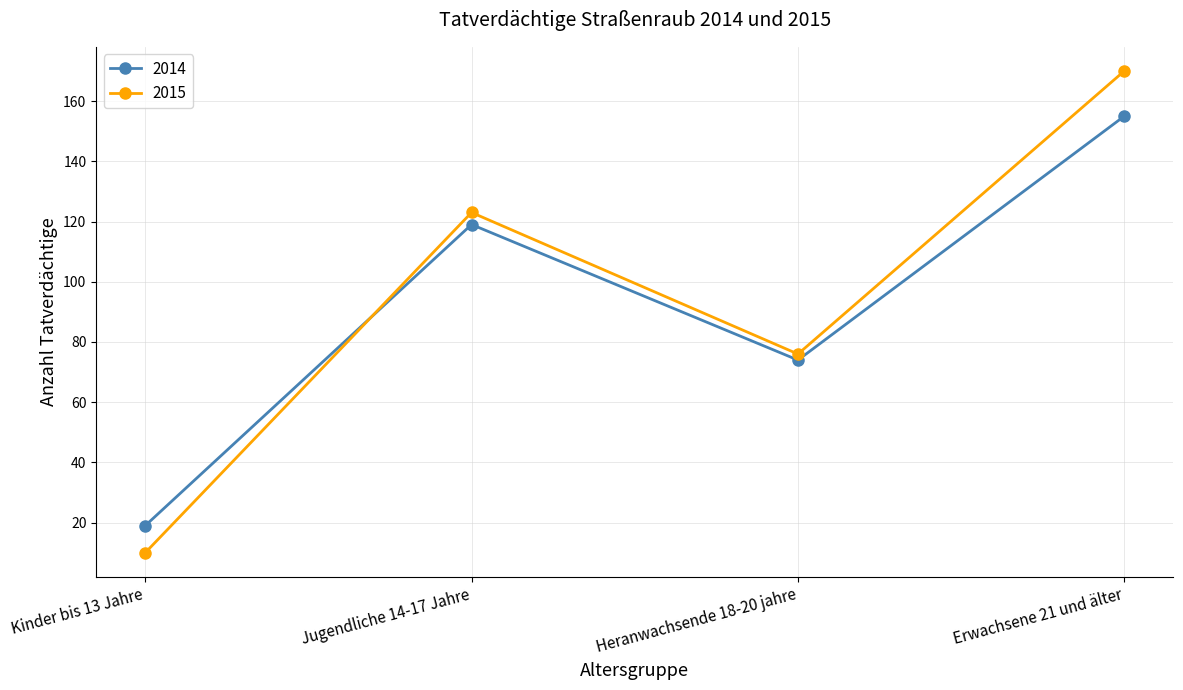

How many interior local peaks does the 2015 series have?

1